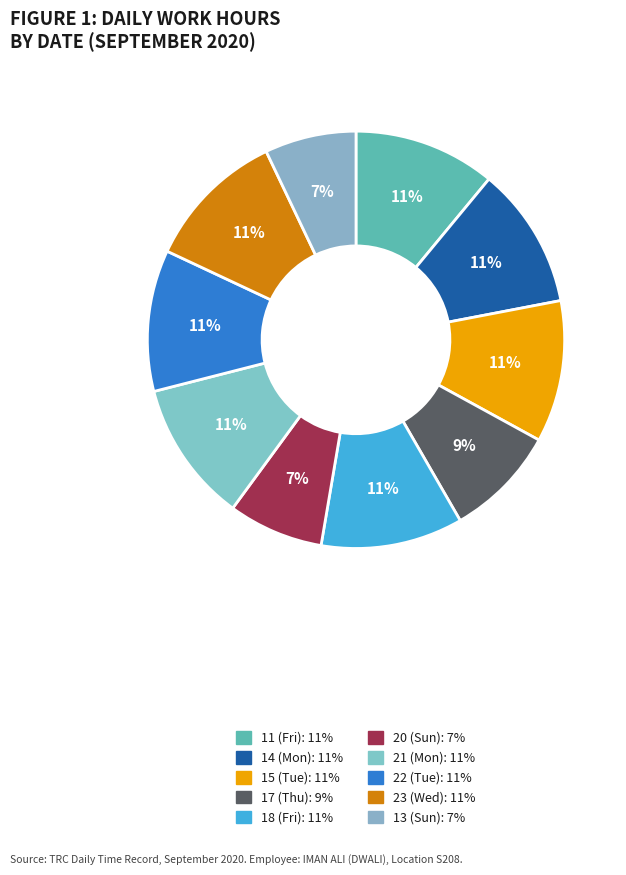

What portion of the pie excludes 21 (Mon)?

89.0%